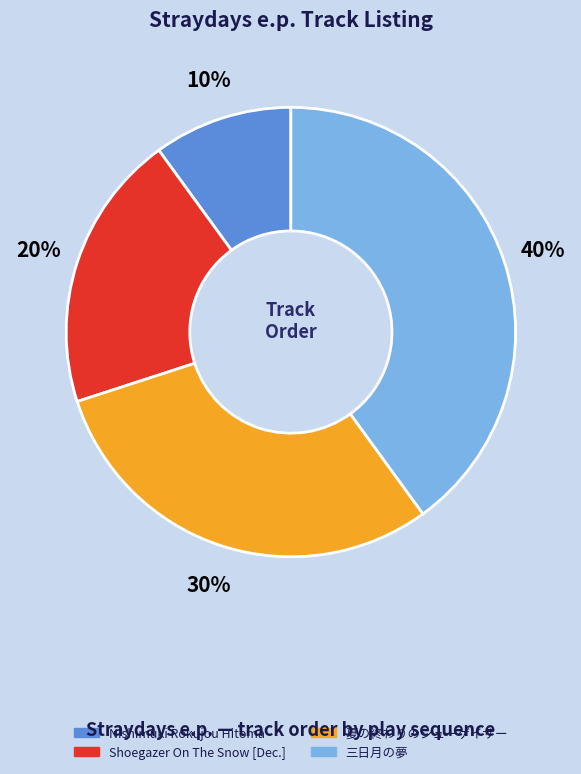

Rank the categories by value from highest to lowest.

三日月の夢, 夏の終わりのシューゲイザー, Shoegazer On The Snow [Dec.], Nishimuki Rokujou Hitoma